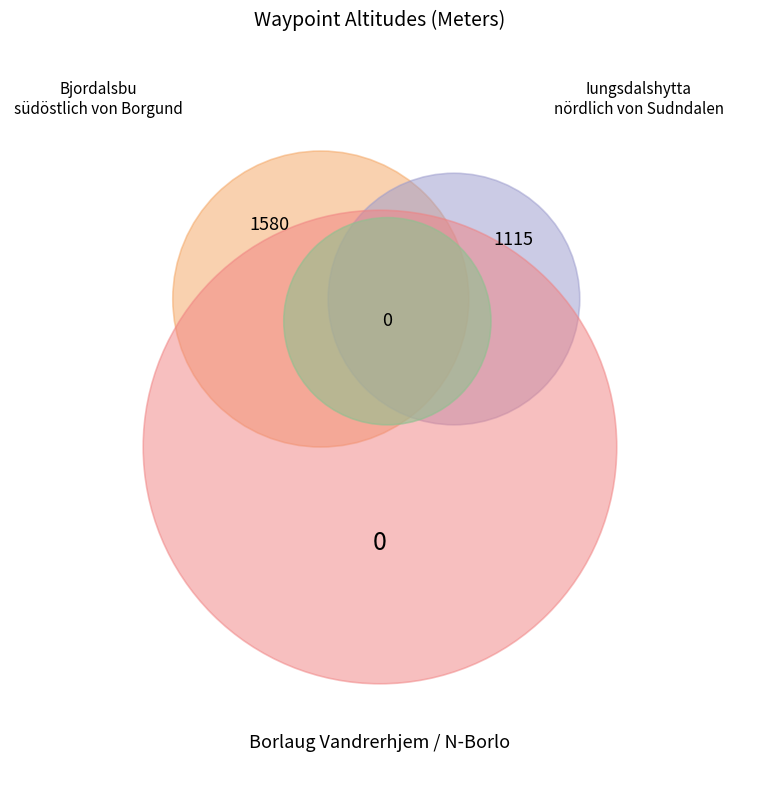

Is it true that Borlaug Vandrerhjem is 0% of the pie?

True